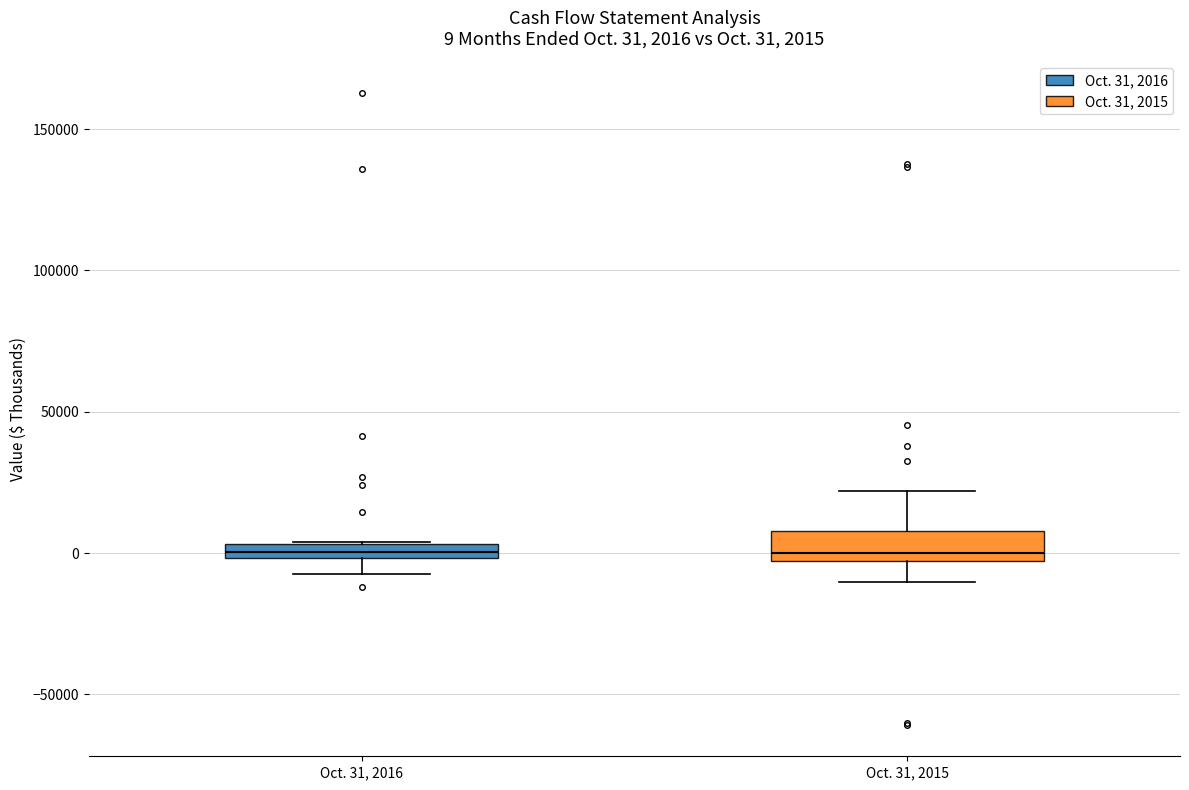

Which box is the tallest, from its lower edge to its upper edge?

Oct. 31, 2015